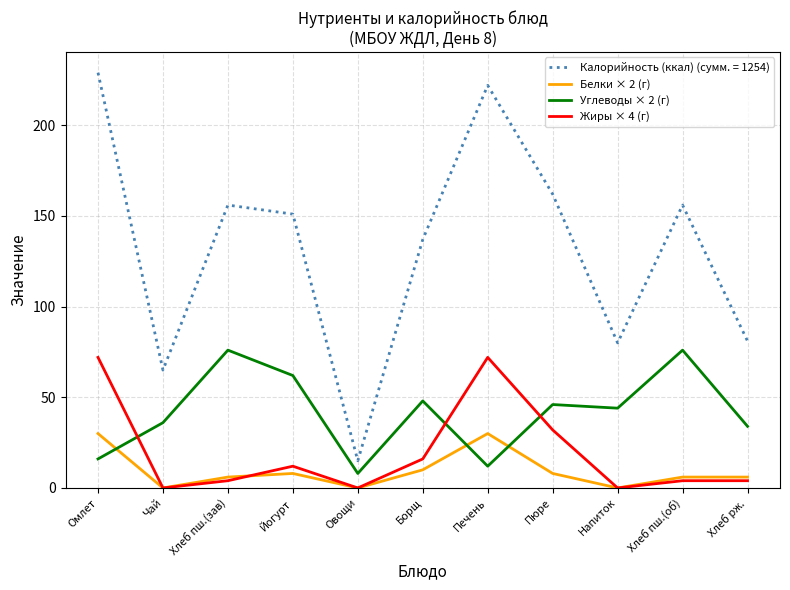

At which label does Углеводы × 2 (г) reach its minimum?

Овощи